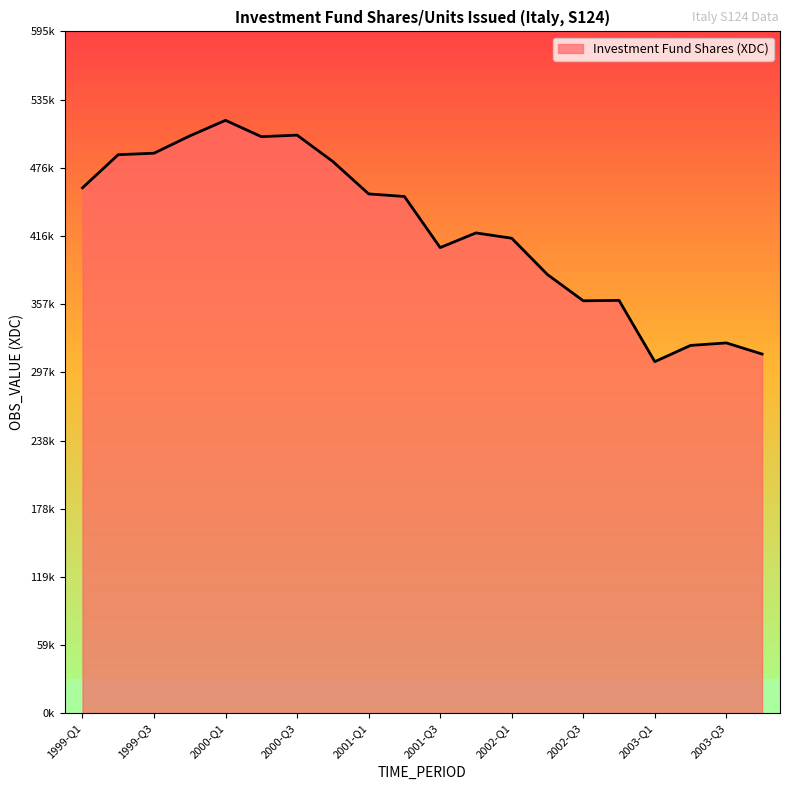

What is the maximum value shown in the chart?

517759